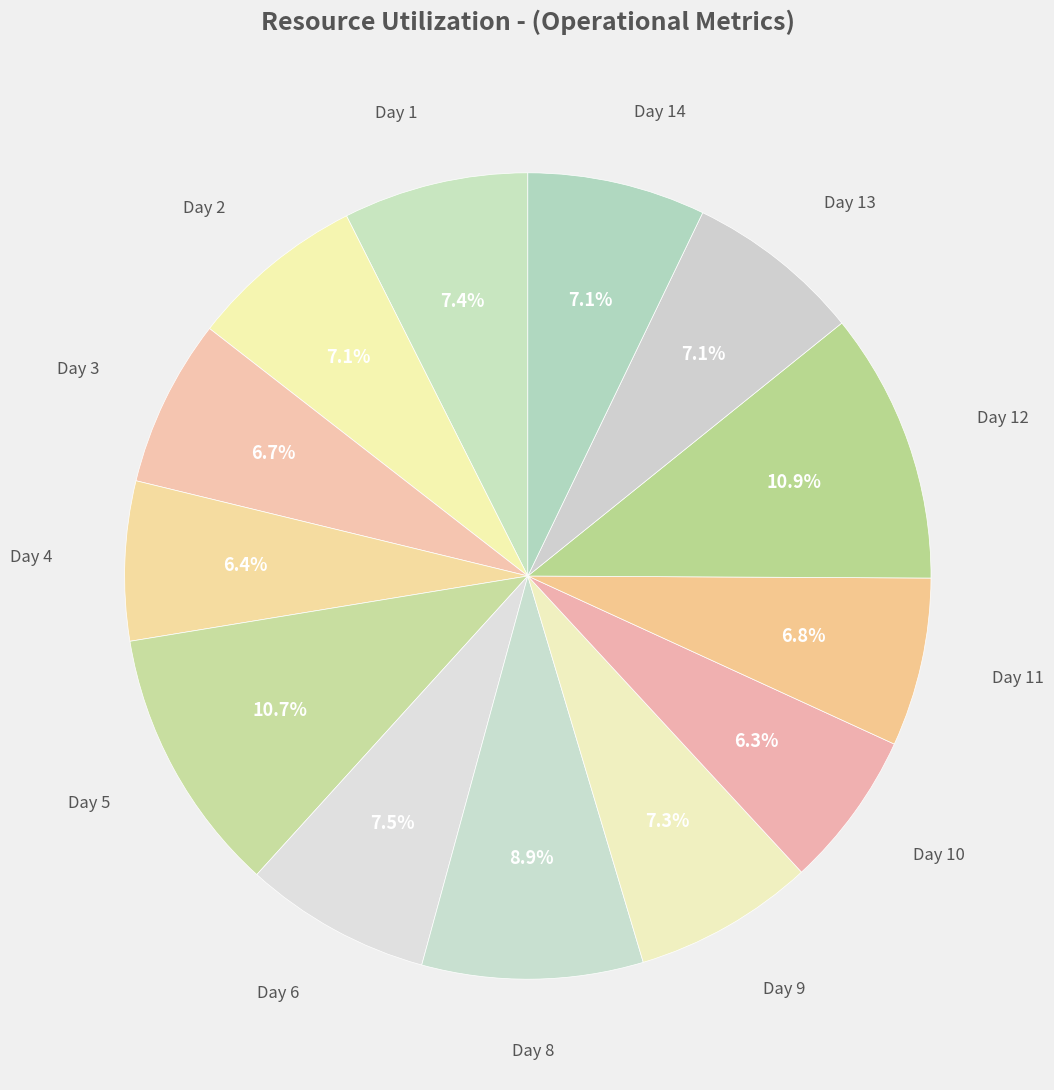

How many segments does this pie chart have?

13